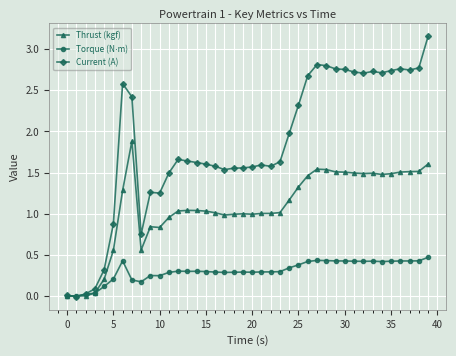

Which series has the largest range (max minus min)?

Current (A)